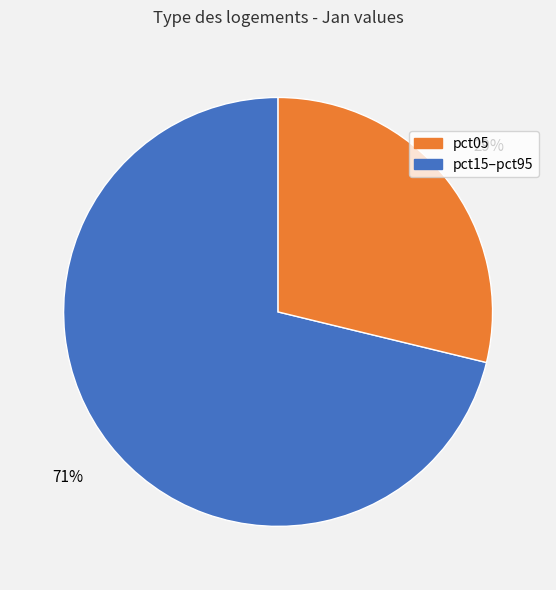

To the nearest percent, what is the difference between the largest and smallest slice percentages?

42%